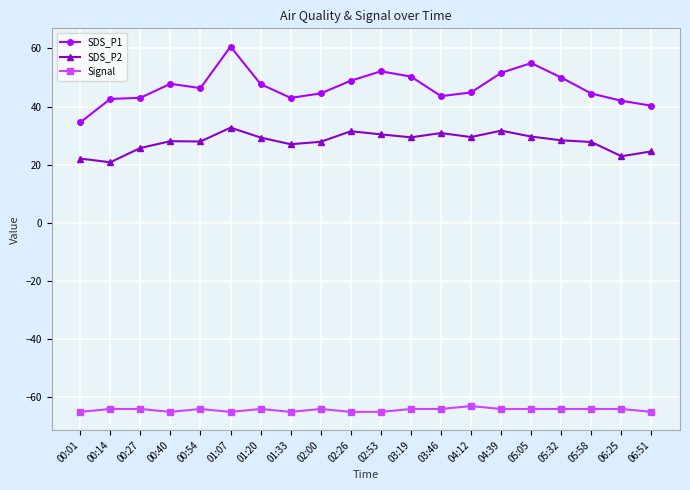

What is the label of the 7th point from the left?

01:20